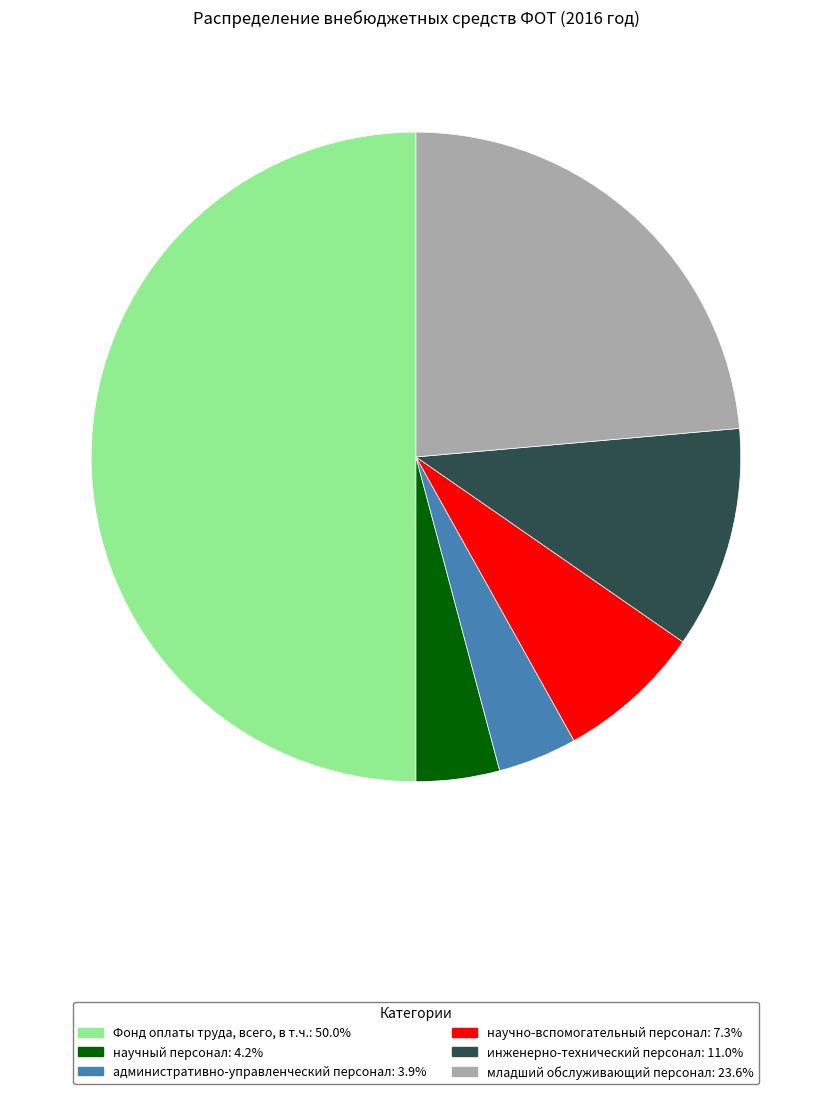

What is the ratio of the value at младший обслуживающий персонал to the value at научный персонал?

5.7